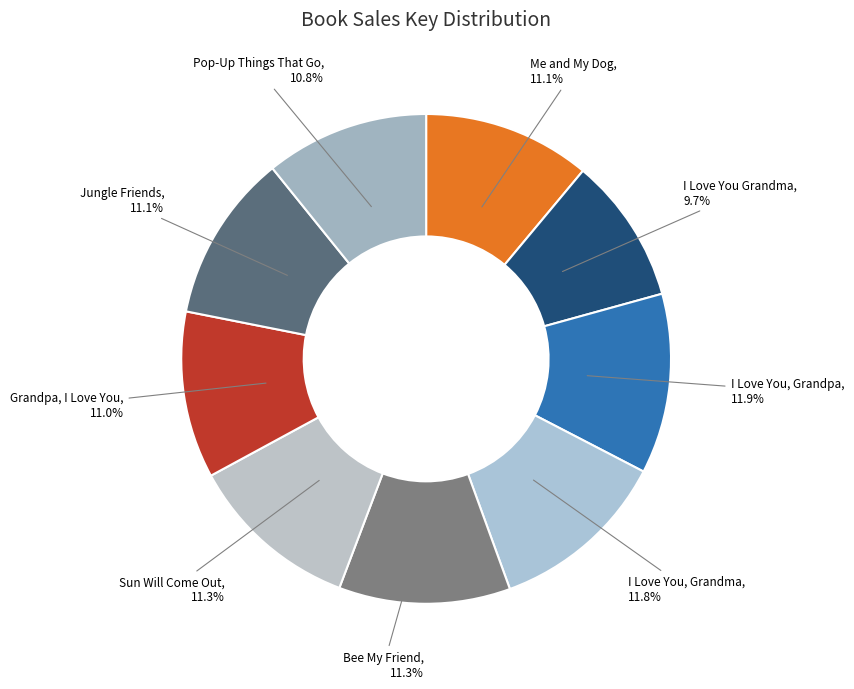

Which has a higher value, I Love You, Grandma or Bee My Friend?

I Love You, Grandma